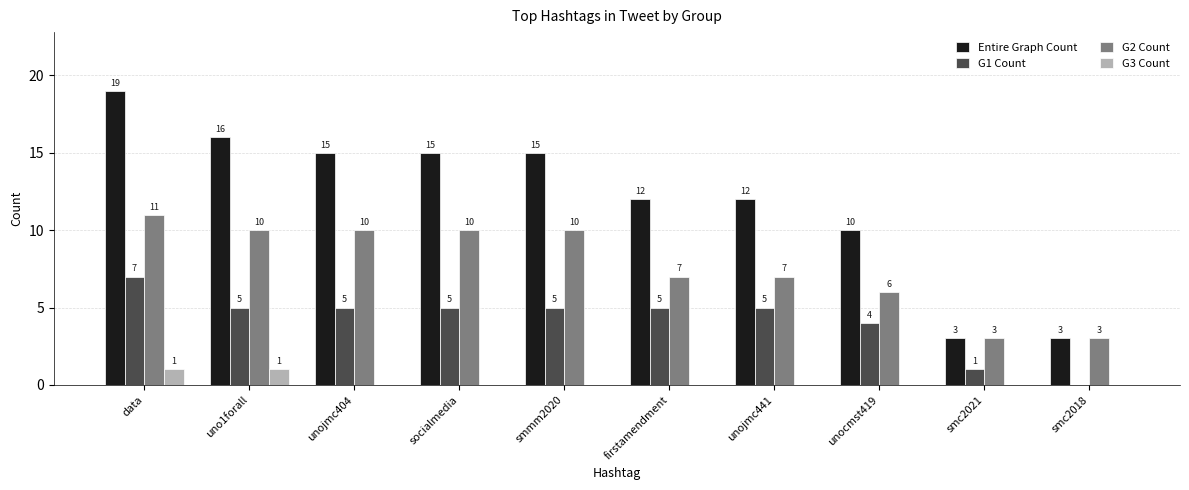

Is the value of G3 Count at smc2018 greater than the value of Entire Graph Count at unojmc441?

No